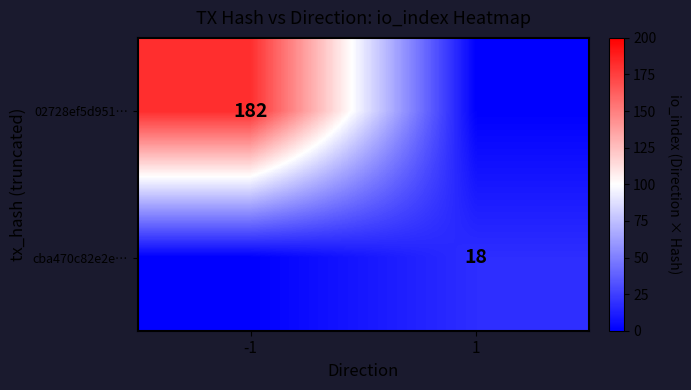

True or false: 02728ef5d951… has a value of 182 at -1.

True